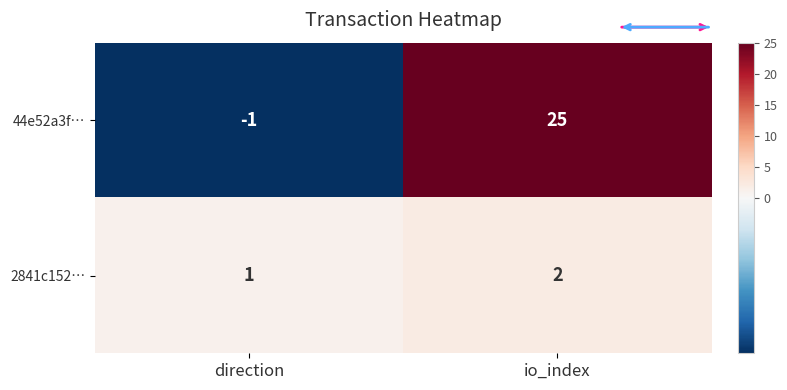

Which series has the largest range (max minus min)?

44e52a3f…